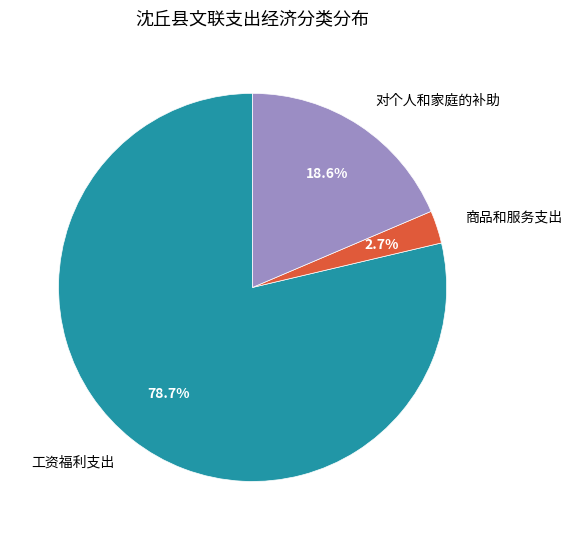

What is the smallest slice in the pie chart?

商品和服务支出